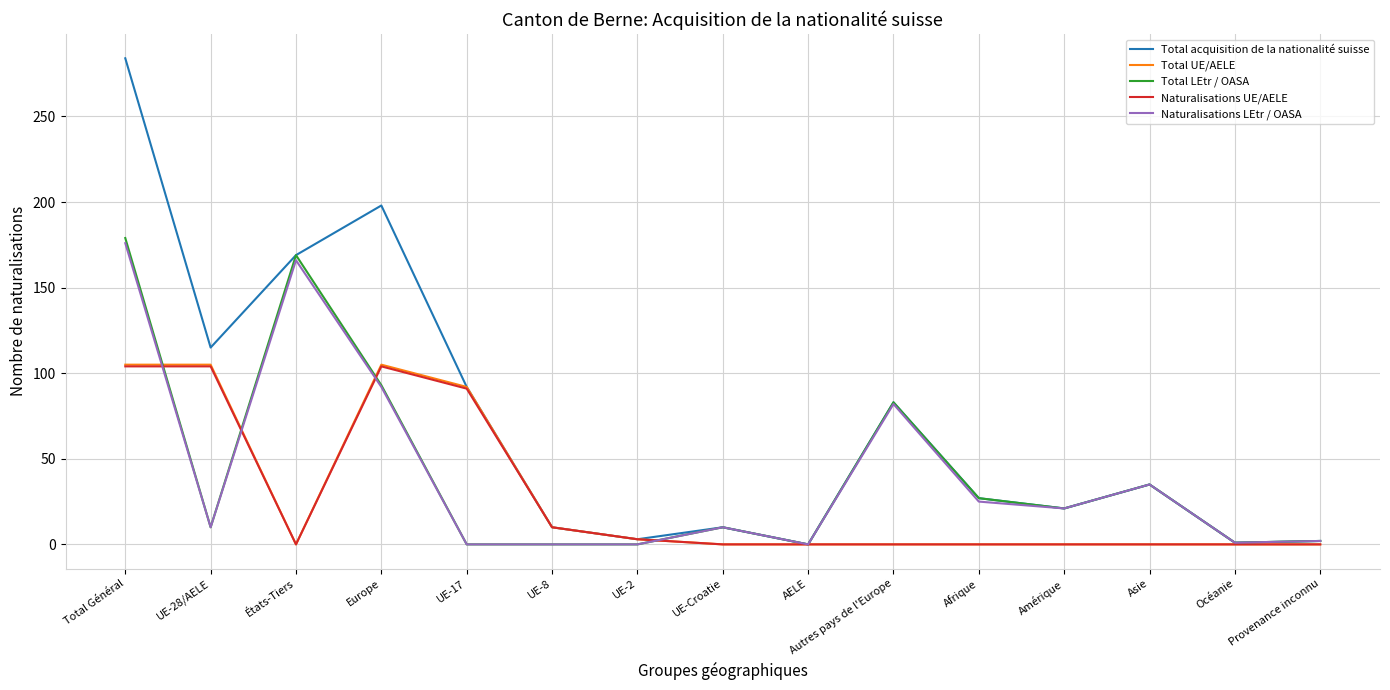

Which series has the widest spread of values?

Total acquisition de la nationalité suisse